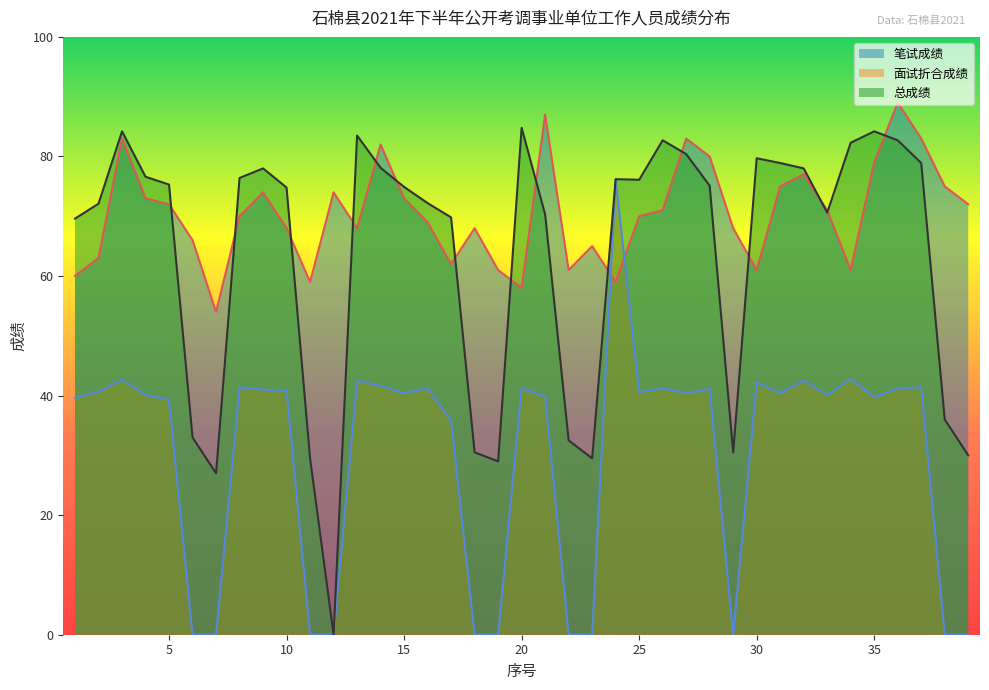

What is the highest value of the 面试折合成绩 series?

76.2